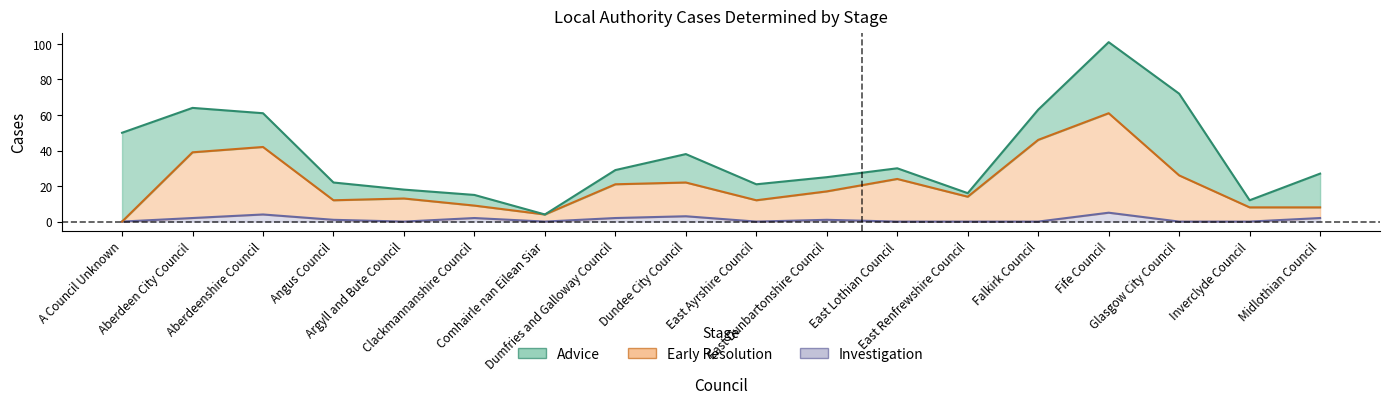

What is the average value of the Investigation series?

1